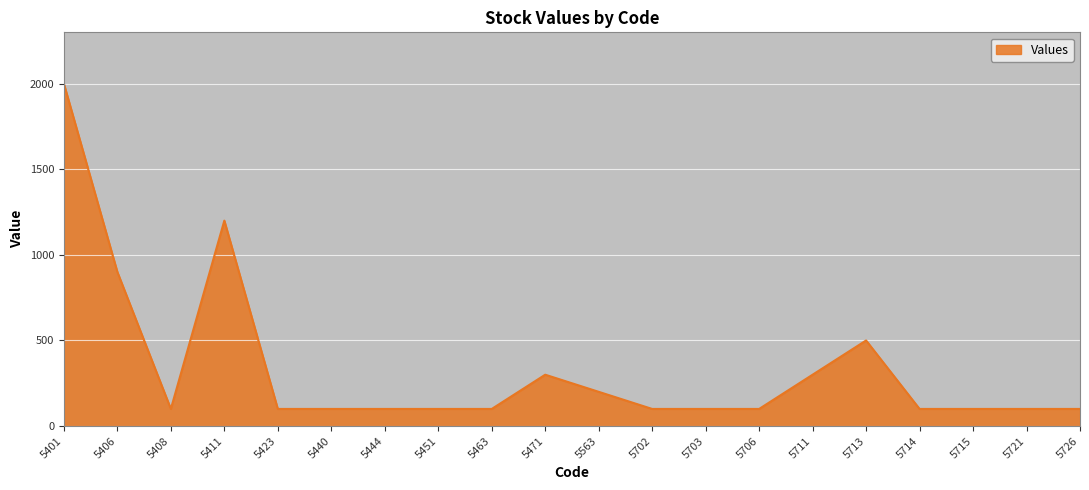

At which category does the chart reach its peak across all series?

5401